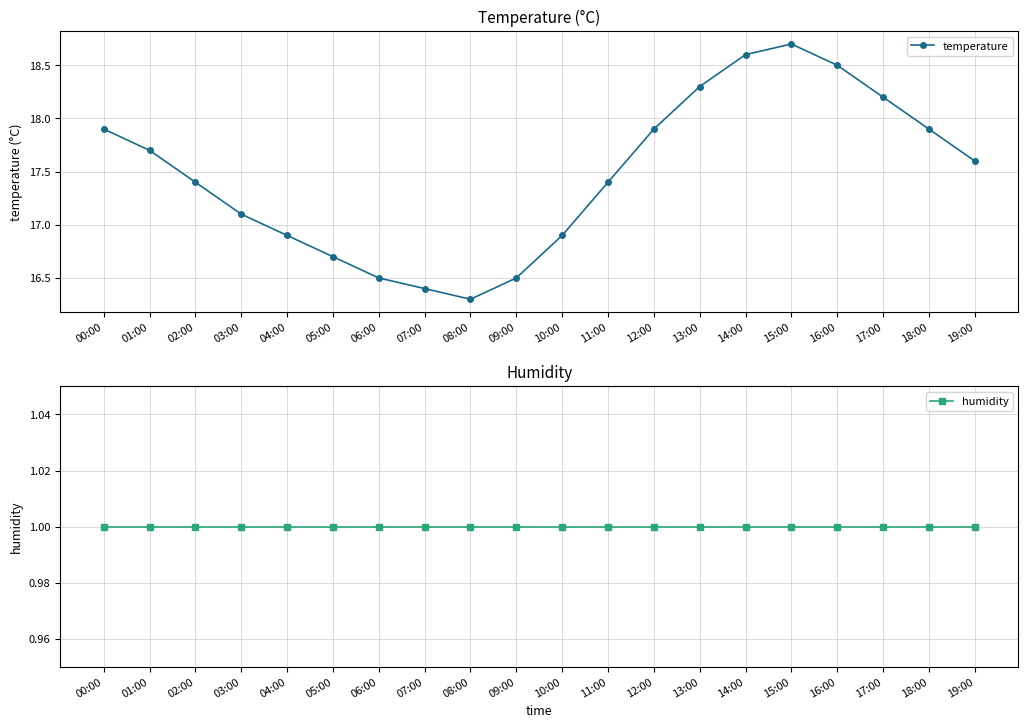

What is the label of the 7th point from the right?

13:00